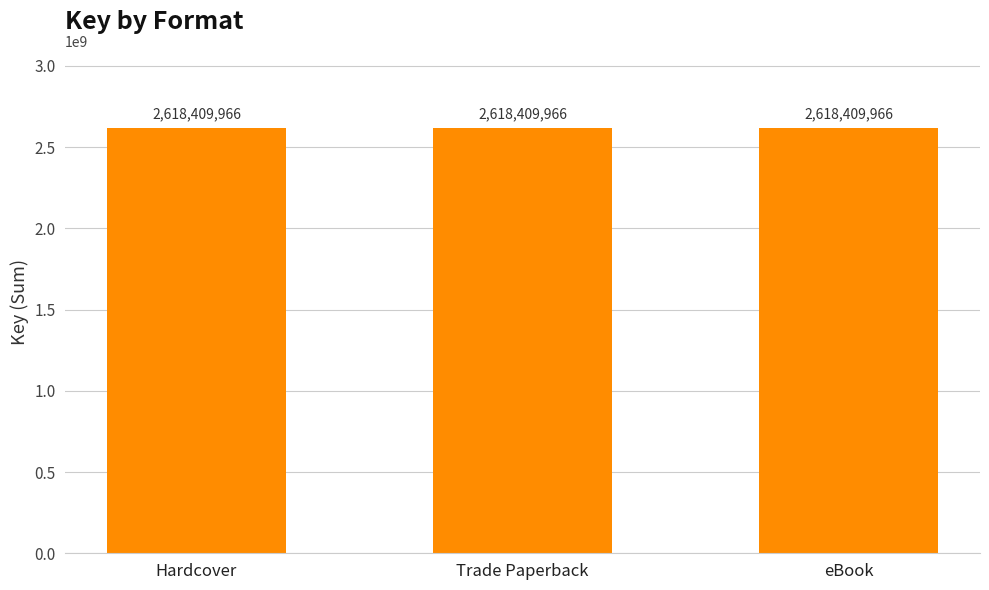

The chart shows a value of 529253039 at Hardcover. True or false?

False